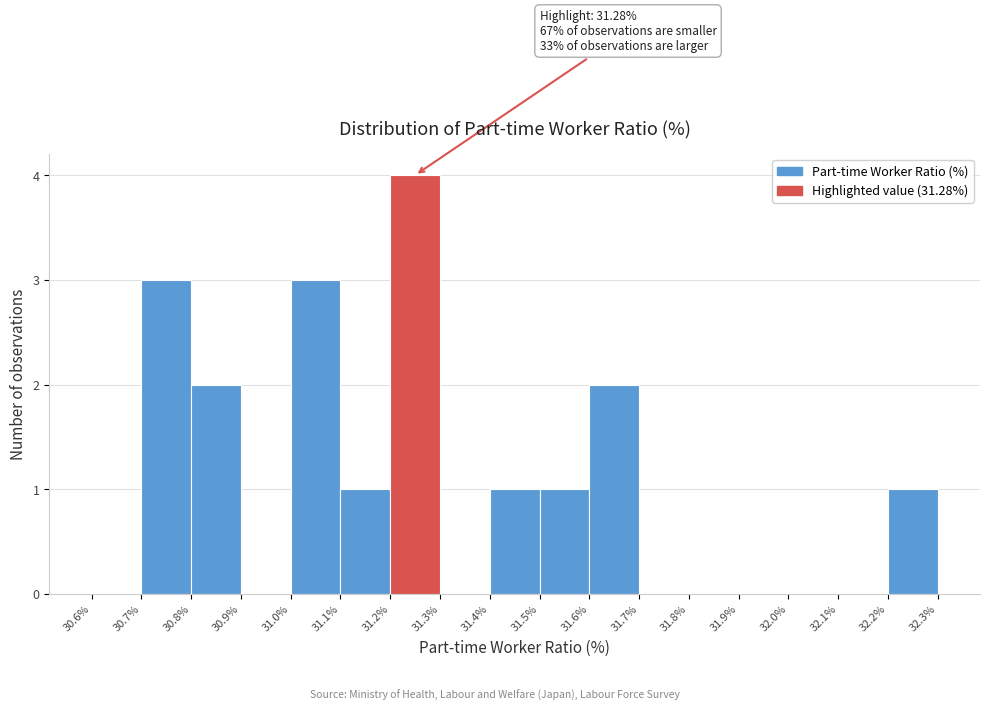

Over which range of the x-axis is the bar tallest?

31.2% to 31.3%